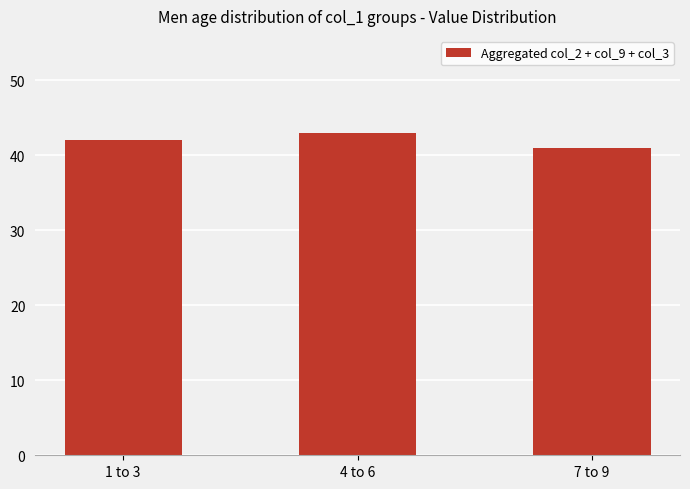

The chart shows a value of 41 at 7 to 9. True or false?

True